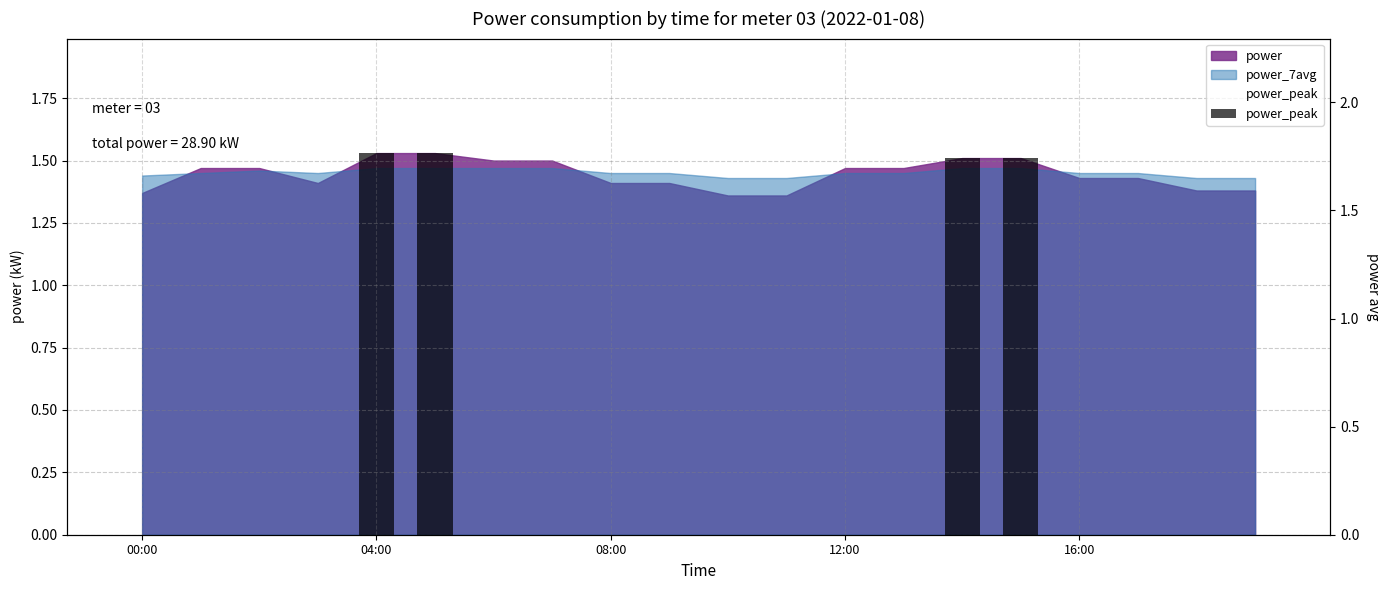

What is the label of the 10th bar from the right?

10